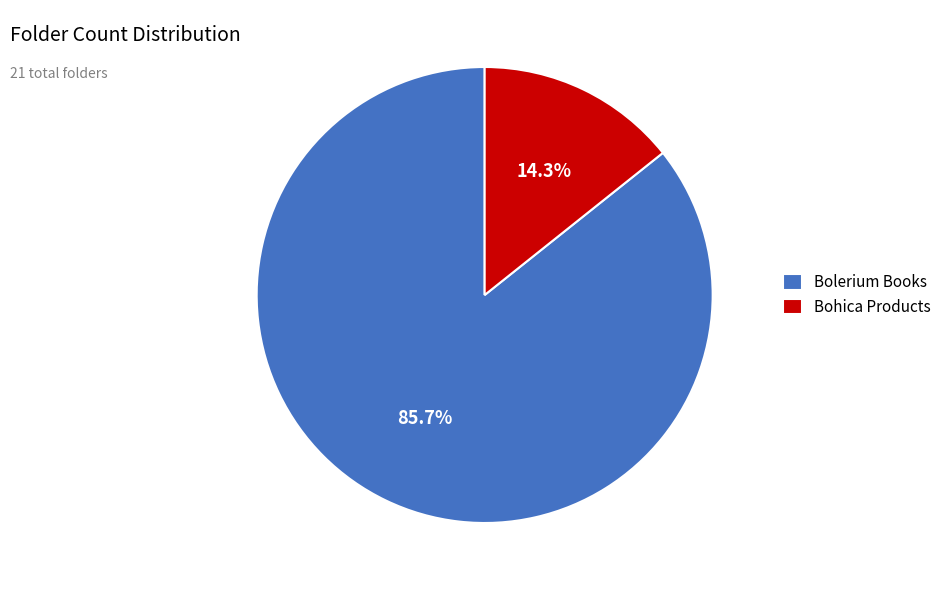

What percentage is the Bolerium Books slice, to the nearest percent?

86%